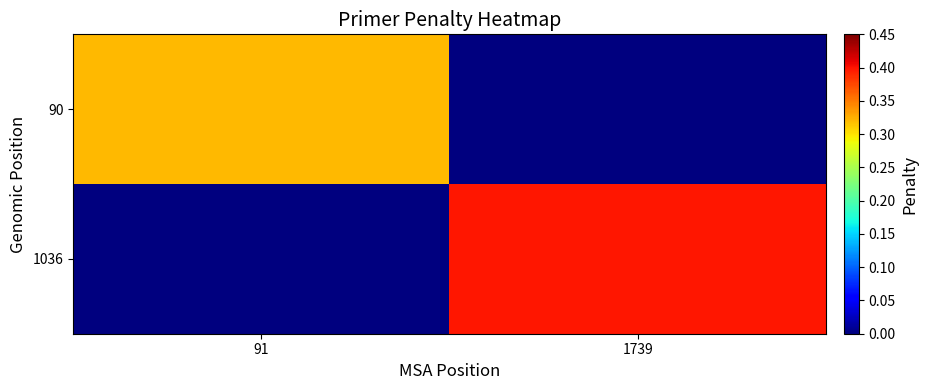

Reading right to left, what are all the values shown in this chart?

90: 1739=0.0	91=0.3
1036: 1739=0.4	91=0.0